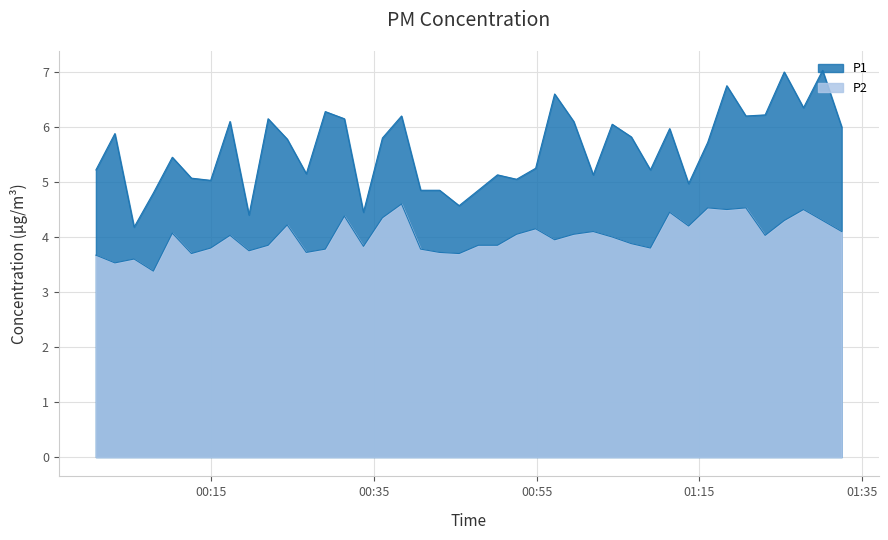

Reading left to right, transcribe all the data shown in this chart.

P1: 5.2	5.9	4.2	4.8	5.5	5.1	5.0	6.1	4.4	6.2	5.8	5.2	6.3	6.2	4.5	5.8	6.2	4.8	4.8	4.6	4.8	5.1	5.0	5.2	6.6	6.1	5.1	6.0	5.8	5.2	6.0	5.0	5.7	6.8	6.2	6.2	7.0	6.3	7.0	6.0
P2: 3.7	3.5	3.6	3.4	4.1	3.7	3.8	4.0	3.8	3.9	4.2	3.7	3.8	4.4	3.8	4.3	4.6	3.8	3.7	3.7	3.9	3.9	4.0	4.2	4.0	4.0	4.1	4.0	3.9	3.8	4.5	4.2	4.5	4.5	4.5	4.0	4.3	4.5	4.3	4.1